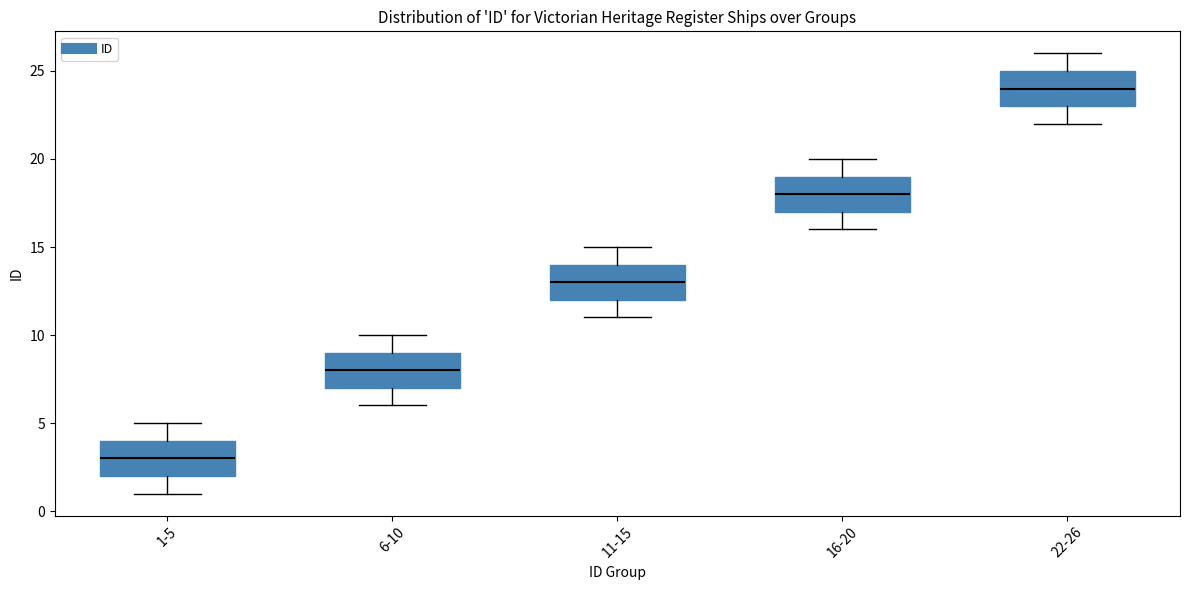

Reading left to right, read every box against the y-axis: the position of its median line, the range the box covers, and the ends of its whiskers. The values are not printed on the chart, so give them approximately, as read against the axis.

1-5: median 3, box 2 to 4, whiskers 1 to 5
6-10: median 8, box 7 to 9, whiskers 6 to 10
11-15: median 13, box 12 to 14, whiskers 11 to 15
16-20: median 18, box 17 to 19, whiskers 16 to 20
22-26: median 24, box 23 to 25, whiskers 22 to 26